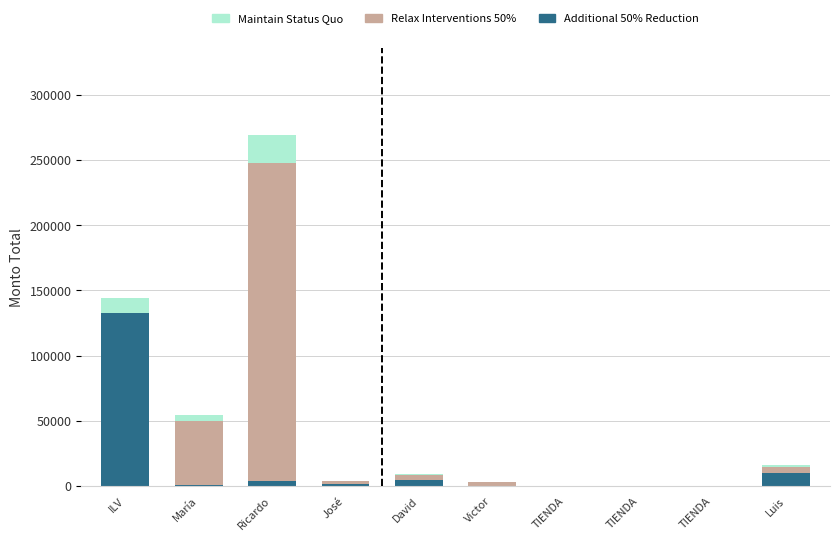

How many data points in Additional 50% Reduction are less than 1600?

5